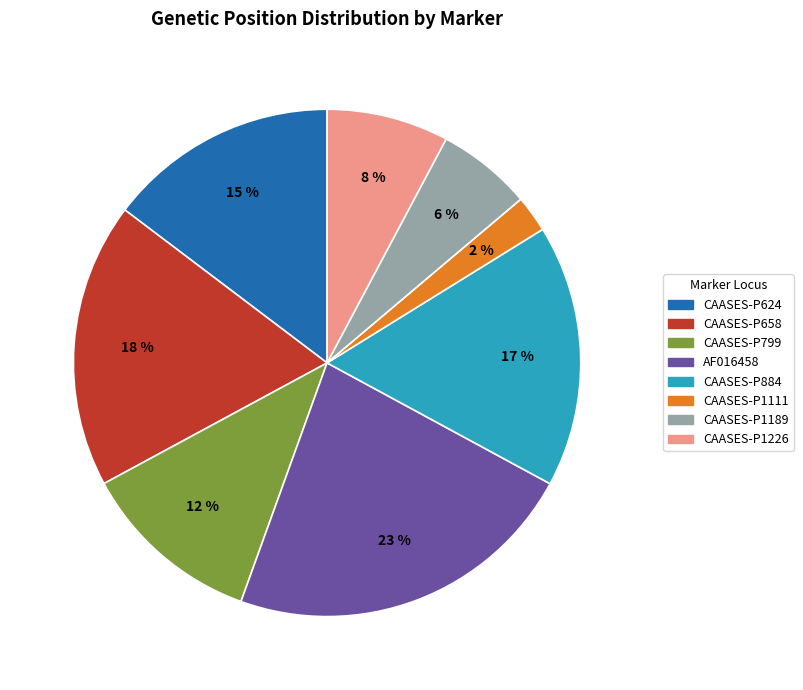

Rank the categories by value from highest to lowest.

AF016458, CAASES-P658, CAASES-P884, CAASES-P624, CAASES-P799, CAASES-P1226, CAASES-P1189, CAASES-P1111